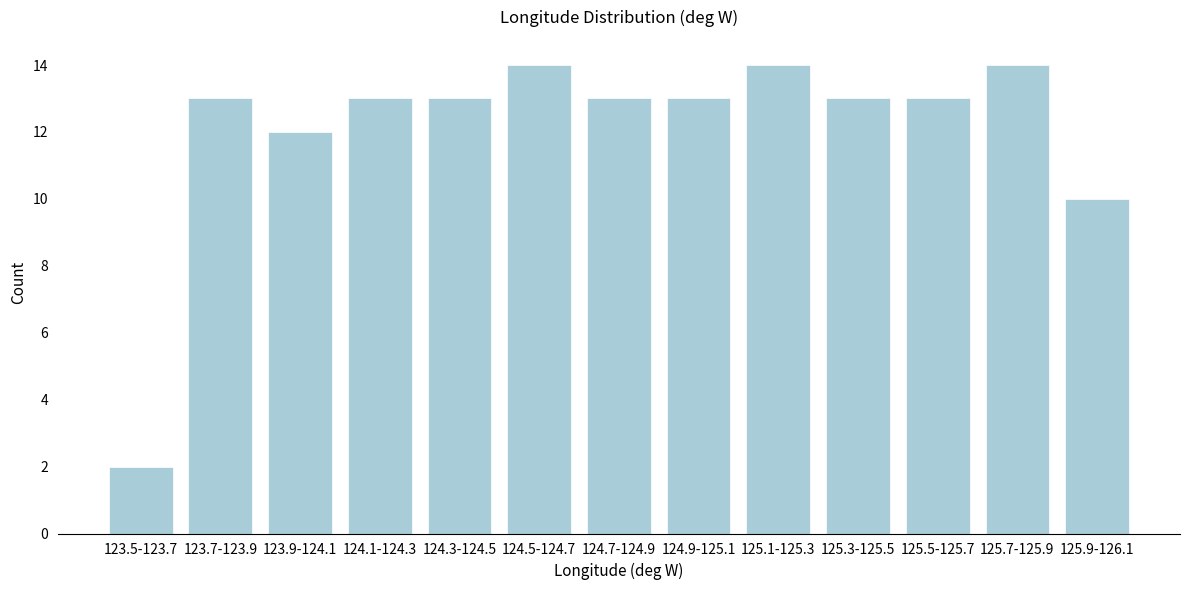

Reading left to right, extract all data points from this chart.

123.5-123.7=2	123.7-123.9=13	123.9-124.1=12	124.1-124.3=13	124.3-124.5=13	124.5-124.7=14	124.7-124.9=13	124.9-125.1=13	125.1-125.3=14	125.3-125.5=13	125.5-125.7=13	125.7-125.9=14	125.9-126.1=10